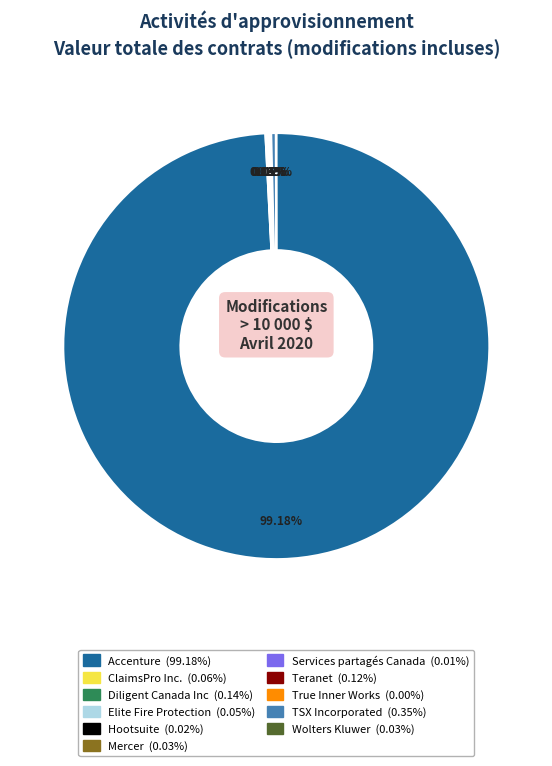

Does Accenture account for over 50% of the chart?

Yes